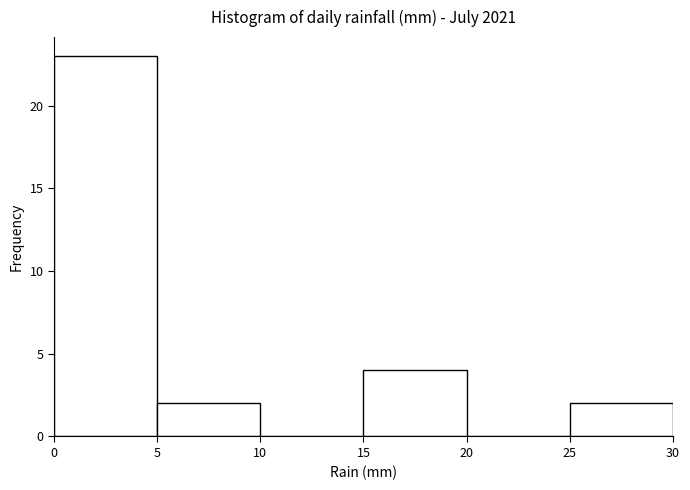

What is the height of the bar covering 15 to 20 on the x-axis? The values are not printed on the chart, so give them approximately, as read against the axis.

4